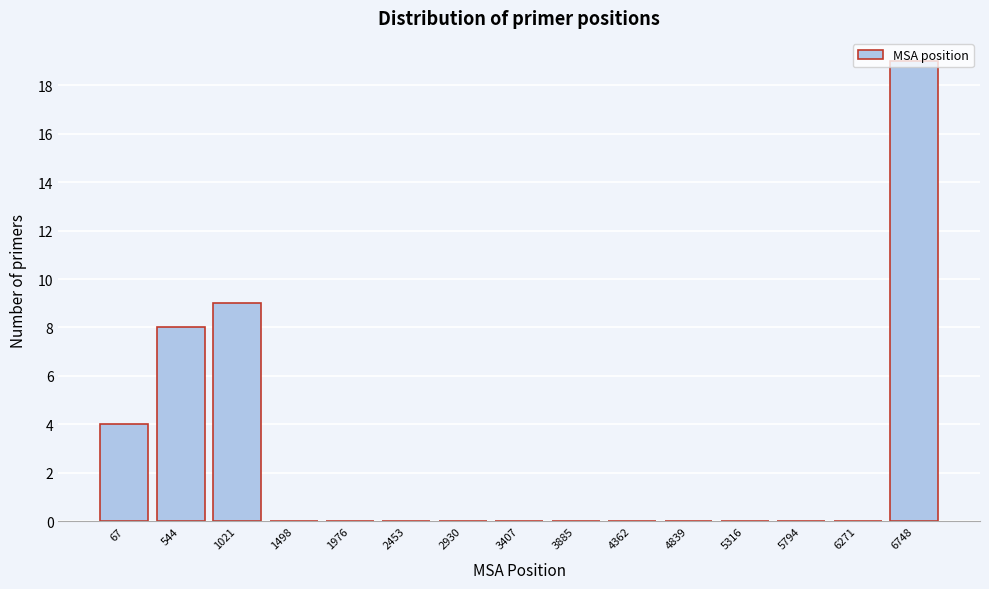

Which category has the highest value across all series?

6748